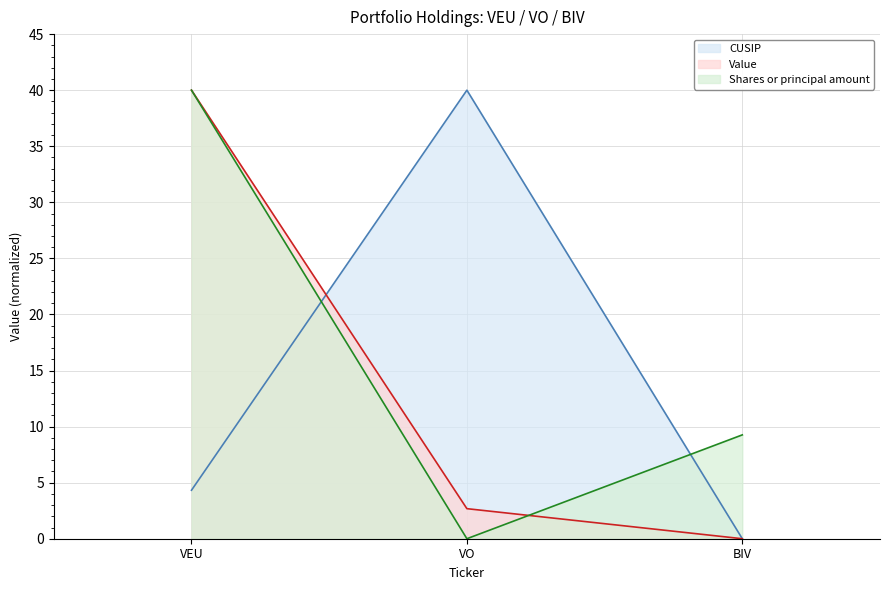

List the series in order of their peak value, lowest first.

CUSIP, Value, Shares or principal amount